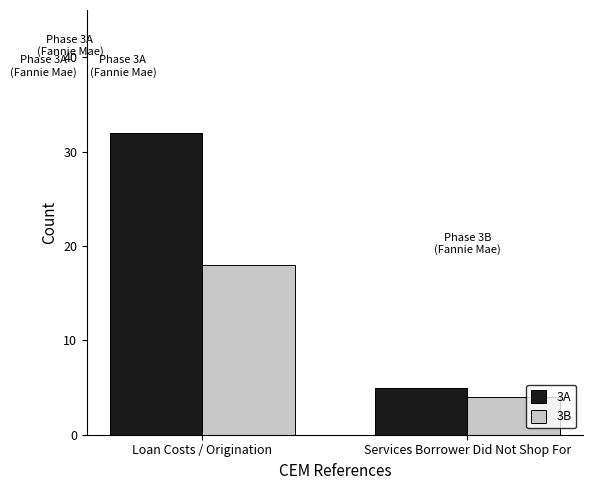

What is the difference between the maximum and minimum values in the 3A series?

27